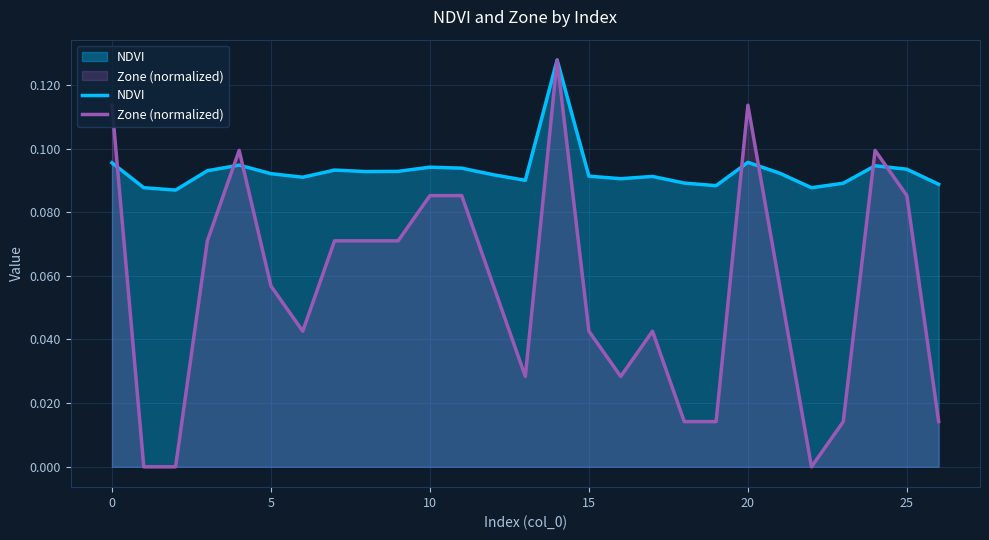

How many data points does each series have?

27